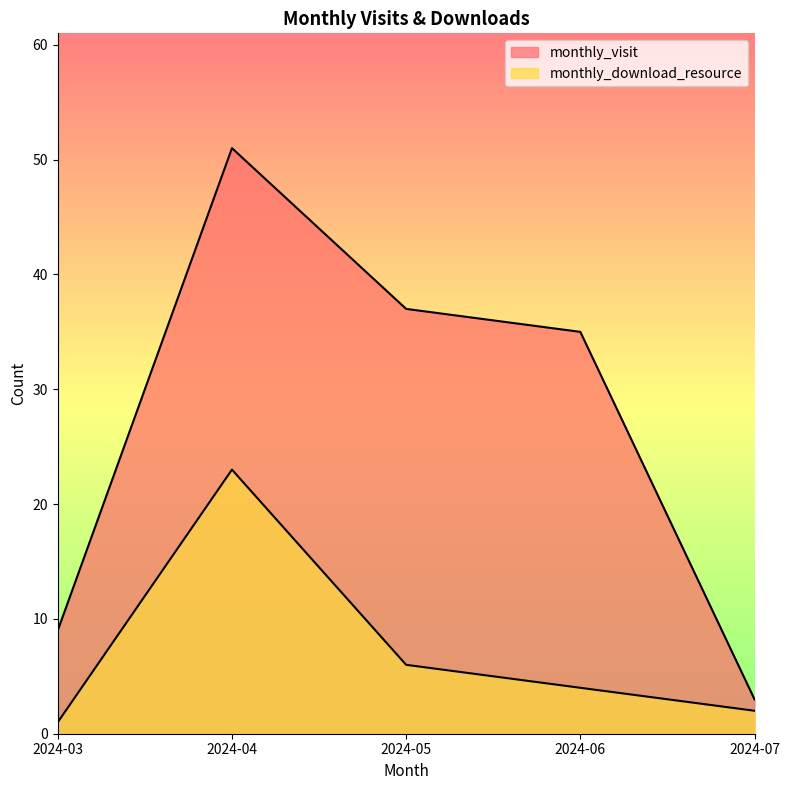

Does the chart display data point markers on the line(s)?

No